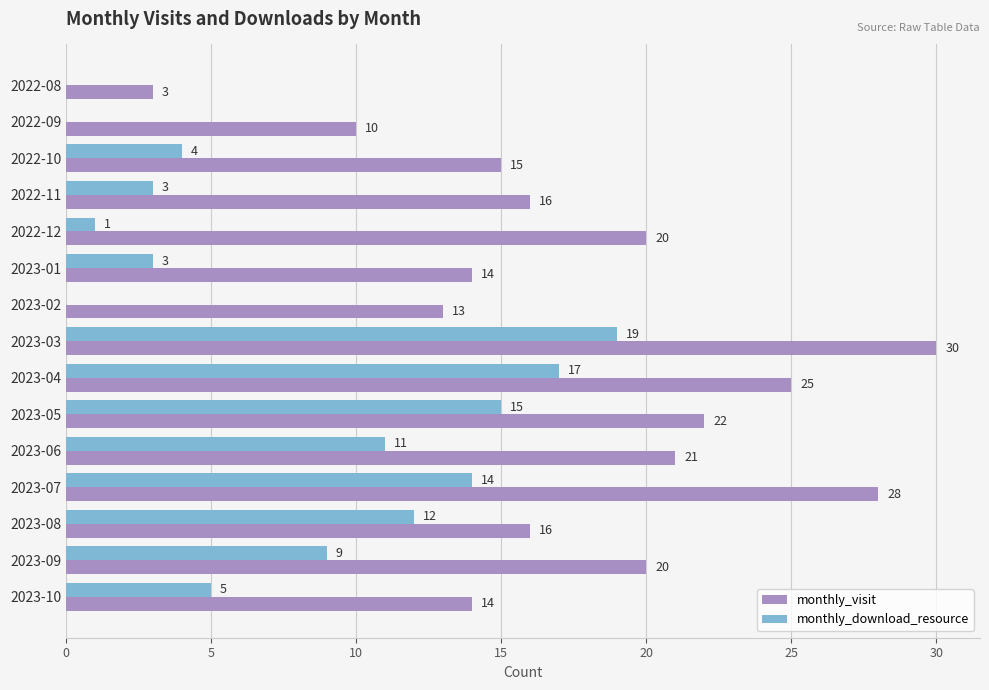

How many distinct data groups are displayed?

2